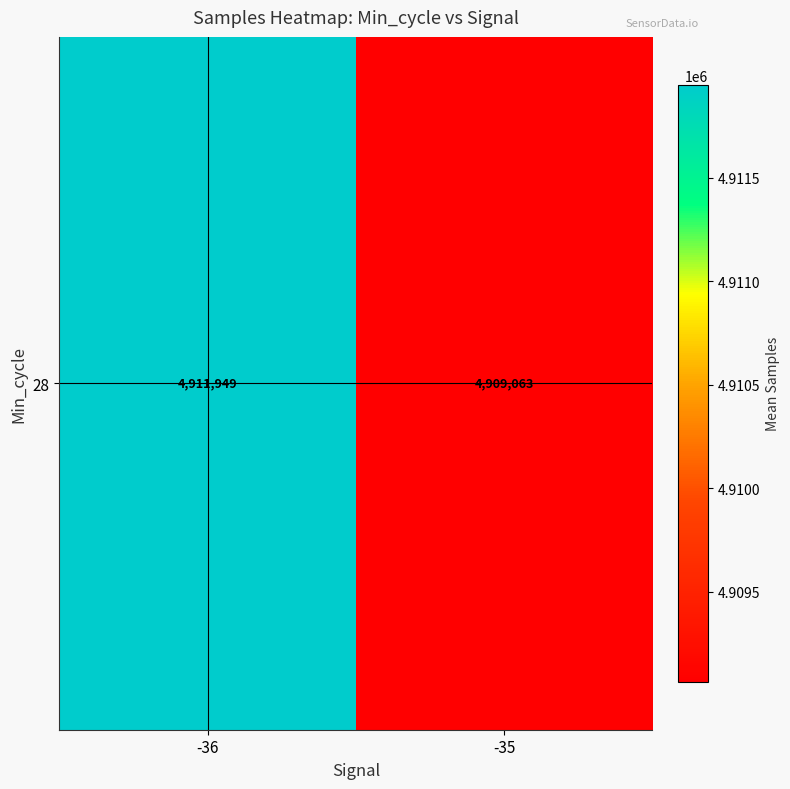

List the labels in order of value, largest first.

-36, -35